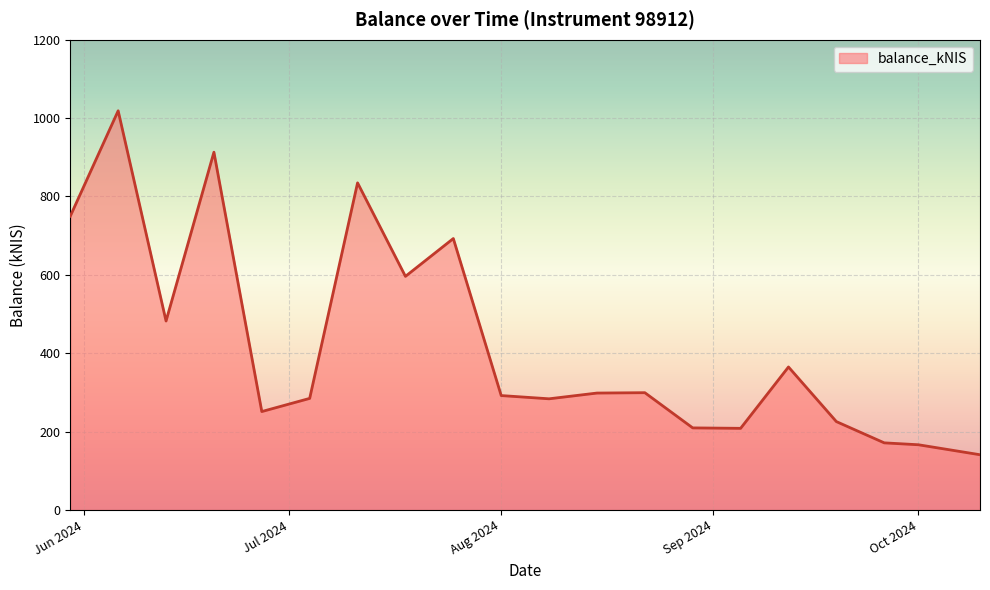

What is the difference between the maximum and minimum values?

877.6